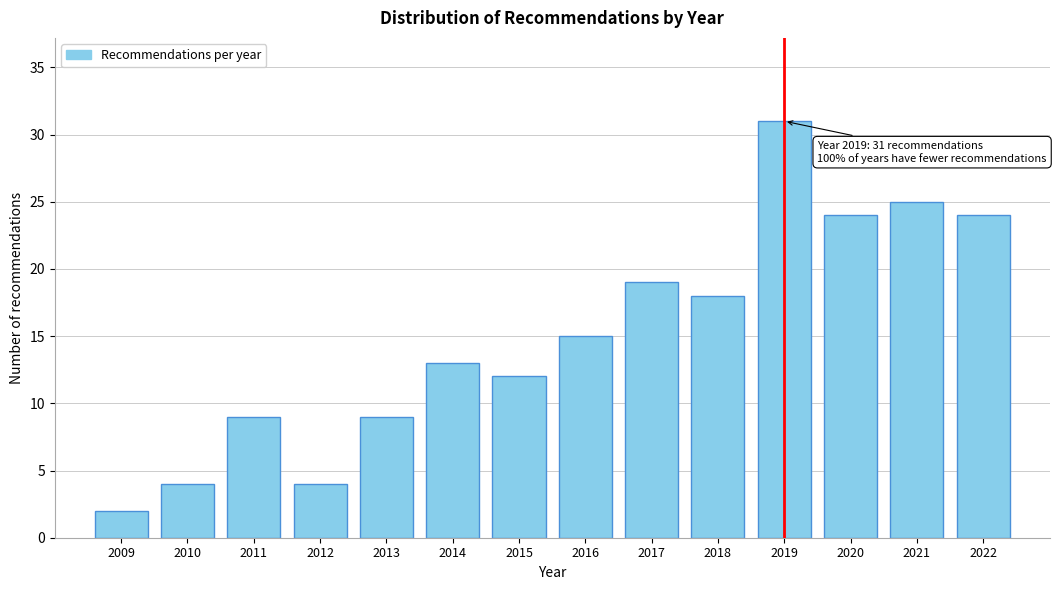

Reading left to right, what are all the values shown in this chart?

2	4	9	4	9	13	12	15	19	18	31	24	25	24